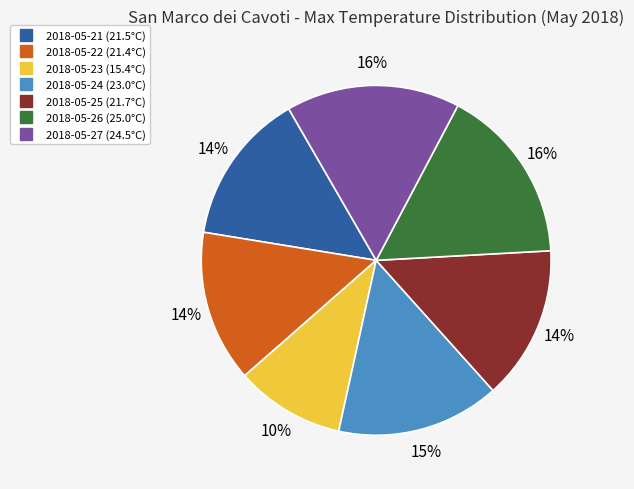

Does 2018-05-26 account for over 50% of the chart?

No